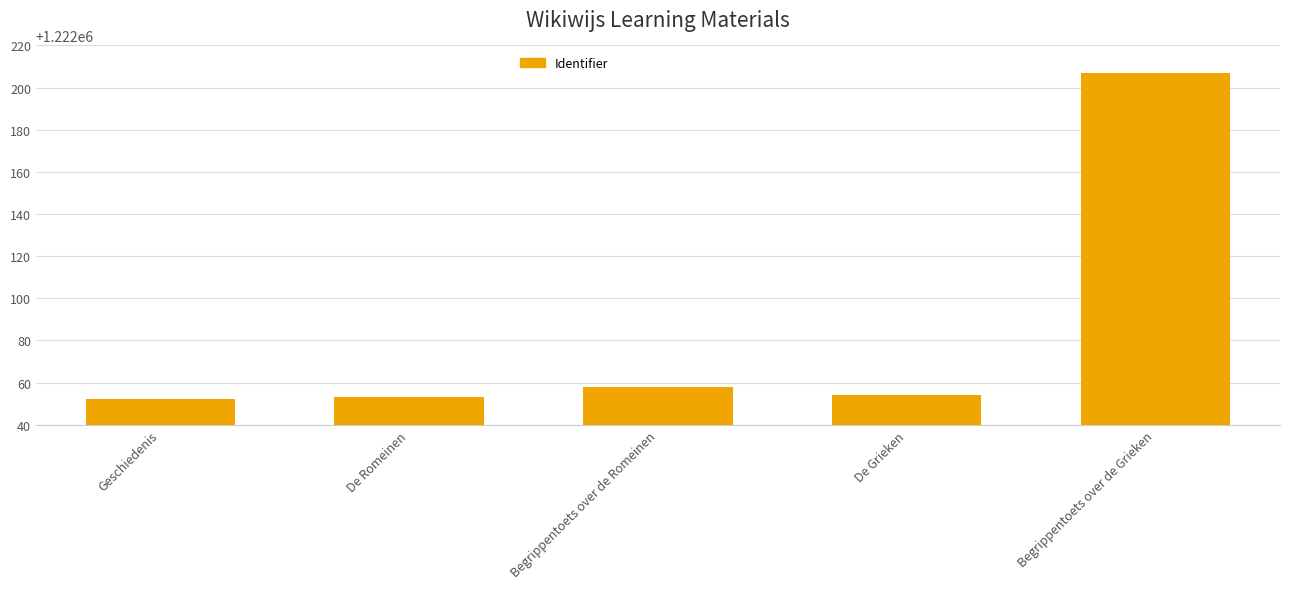

What is the sum of the values at Begrippentoets over de Romeinen and Begrippentoets over de Grieken?

2444265